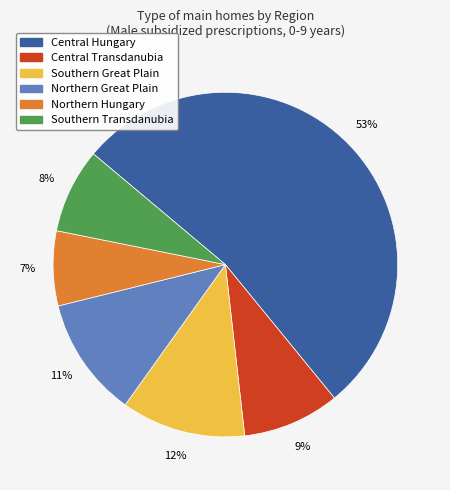

Is there any slice that represents more than half of the pie?

Yes